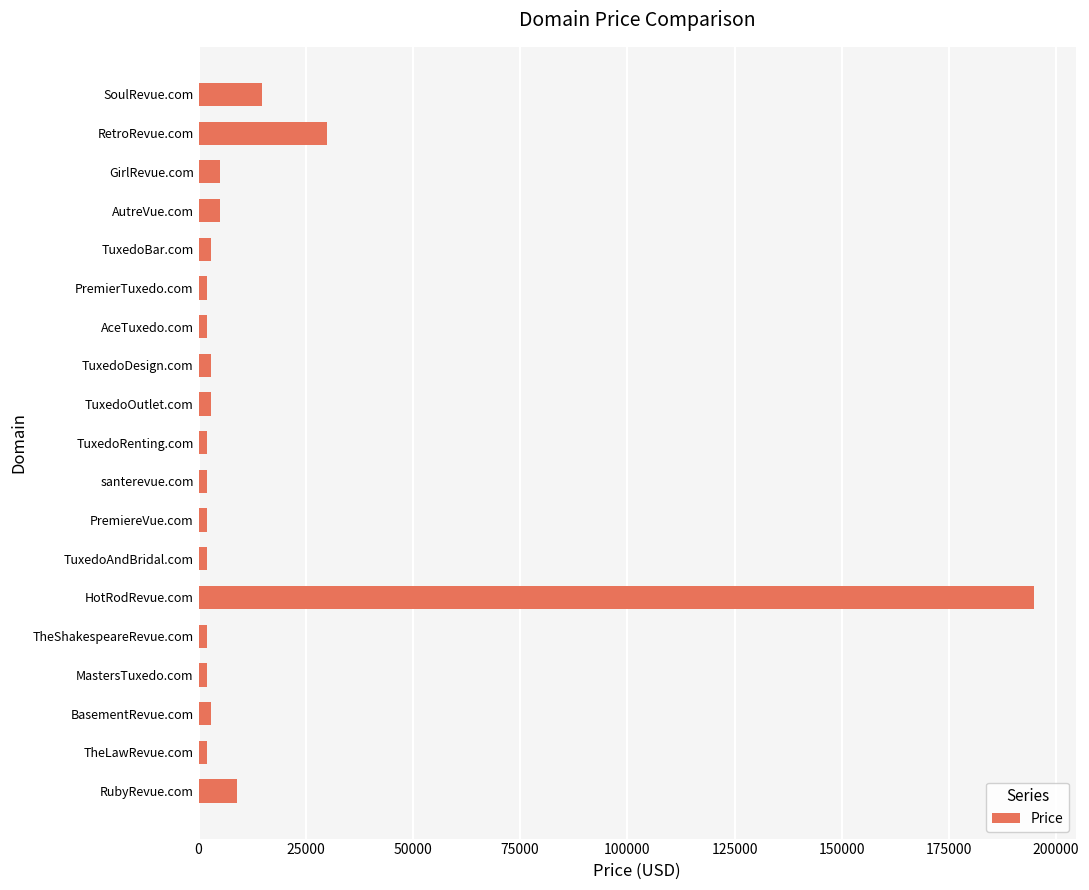

Reading bottom to top, extract all data points from this chart.

RubyRevue.com=8888	TheLawRevue.com=1888	BasementRevue.com=2888	MastersTuxedo.com=1888	TheShakespeareRevue.com=1888	HotRodRevue.com=194888	TuxedoAndBridal.com=1888	PremiereVue.com=1888	santerevue.com=1888	TuxedoRenting.com=1888	TuxedoOutlet.com=2888	TuxedoDesign.com=2888	AceTuxedo.com=1888	PremierTuxedo.com=1888	TuxedoBar.com=2888	AutreVue.com=4888	GirlRevue.com=4888	RetroRevue.com=29888	SoulRevue.com=14888